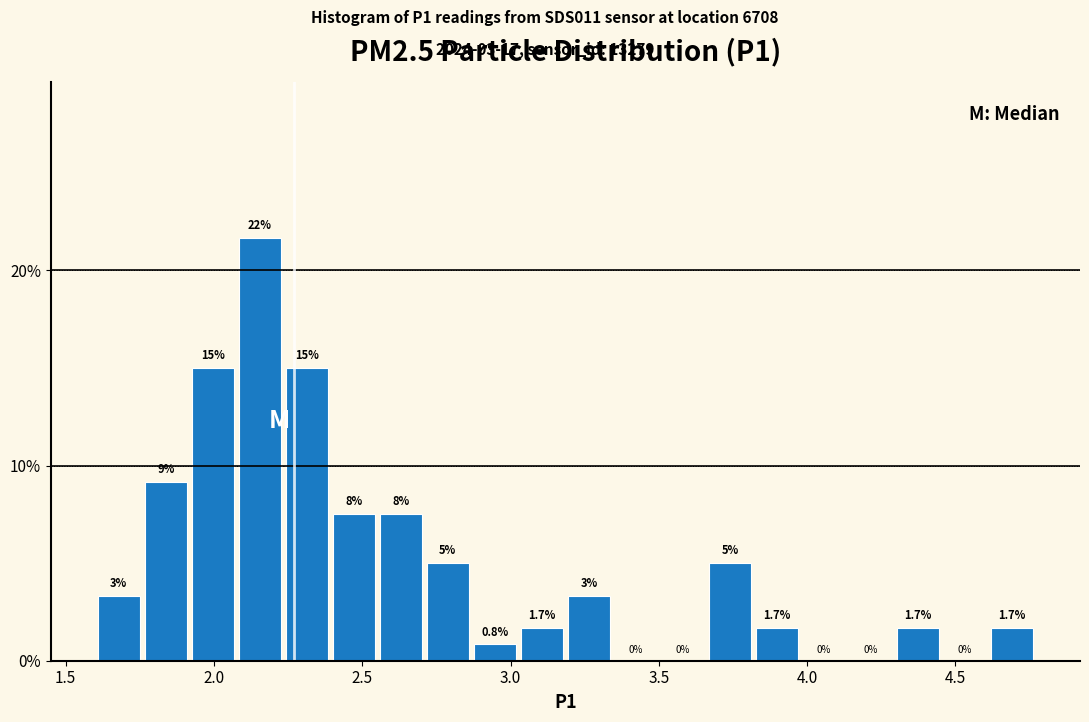

Around what value on the x-axis is the tallest bar? Give the approximate position of its centre, as read against the axis.

2.15